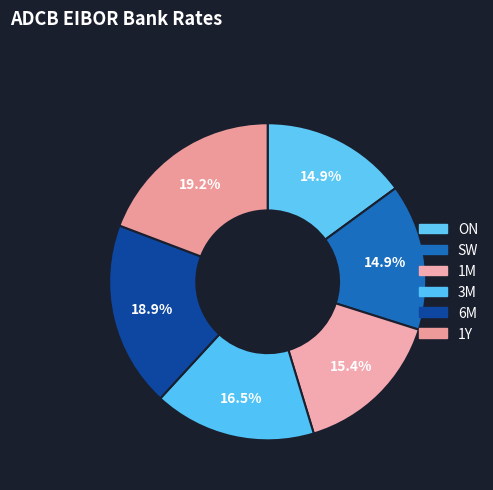

Is there a majority slice in this chart?

No